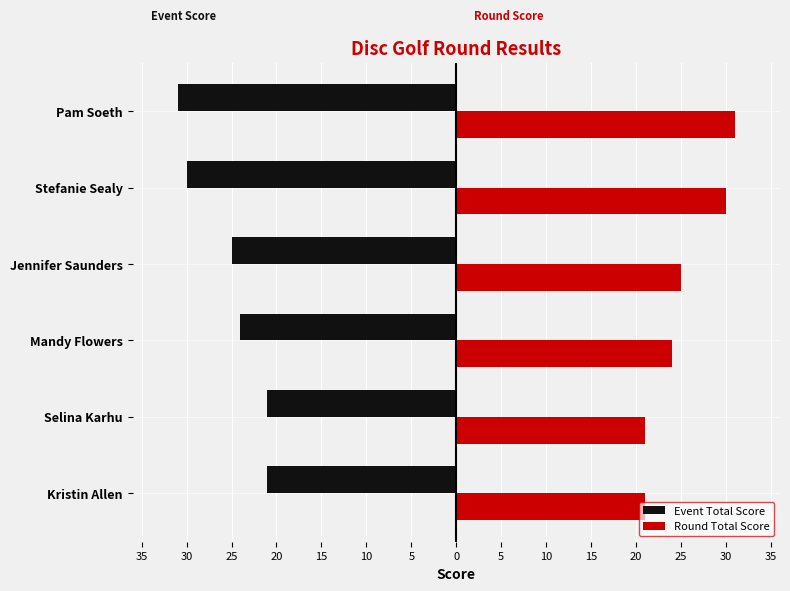

What are all the series names shown in the legend?

Event Total Score, Round Total Score